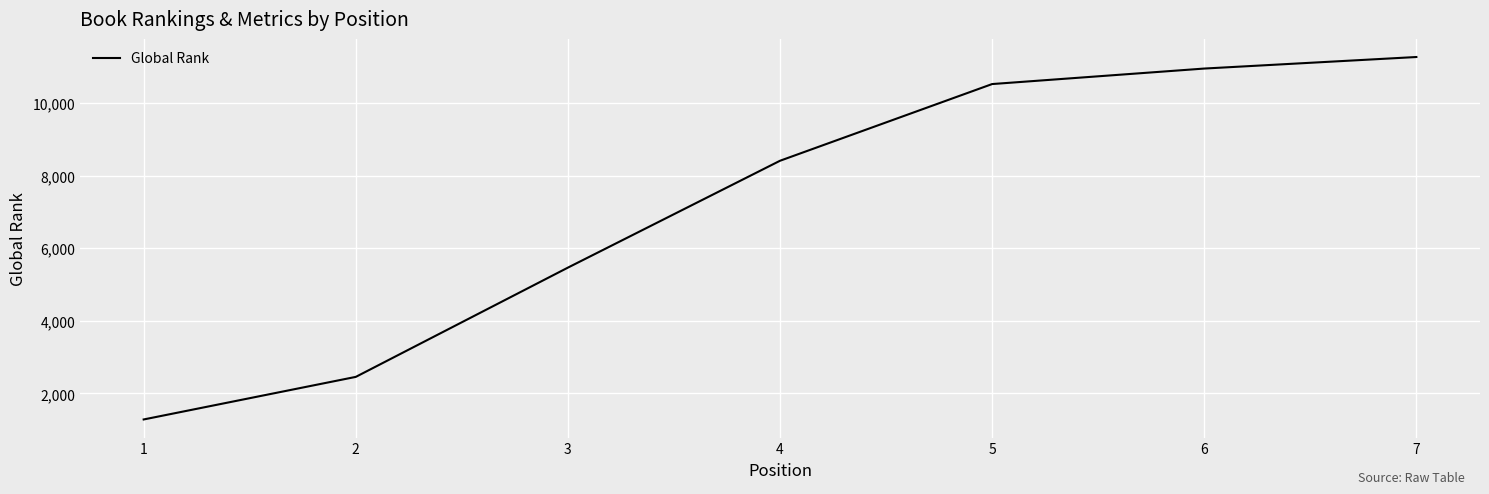

Does the chart have visible grid lines?

Yes